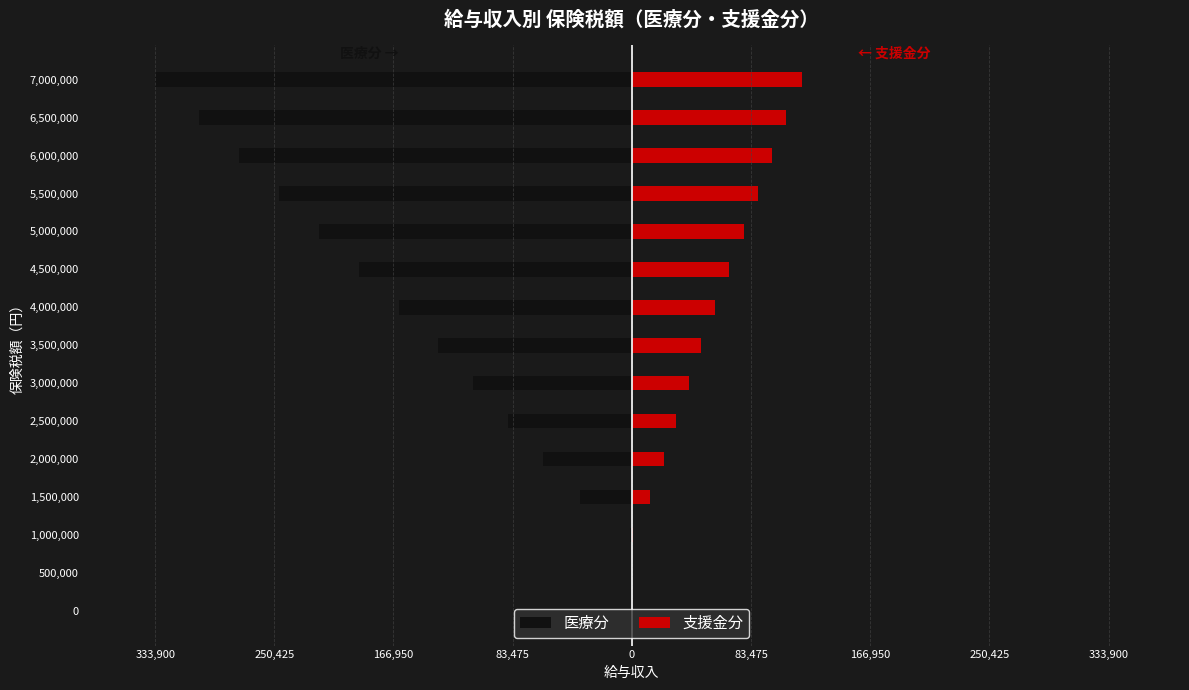

Between 0 and 500,000, which series saw the biggest shift?

医療分